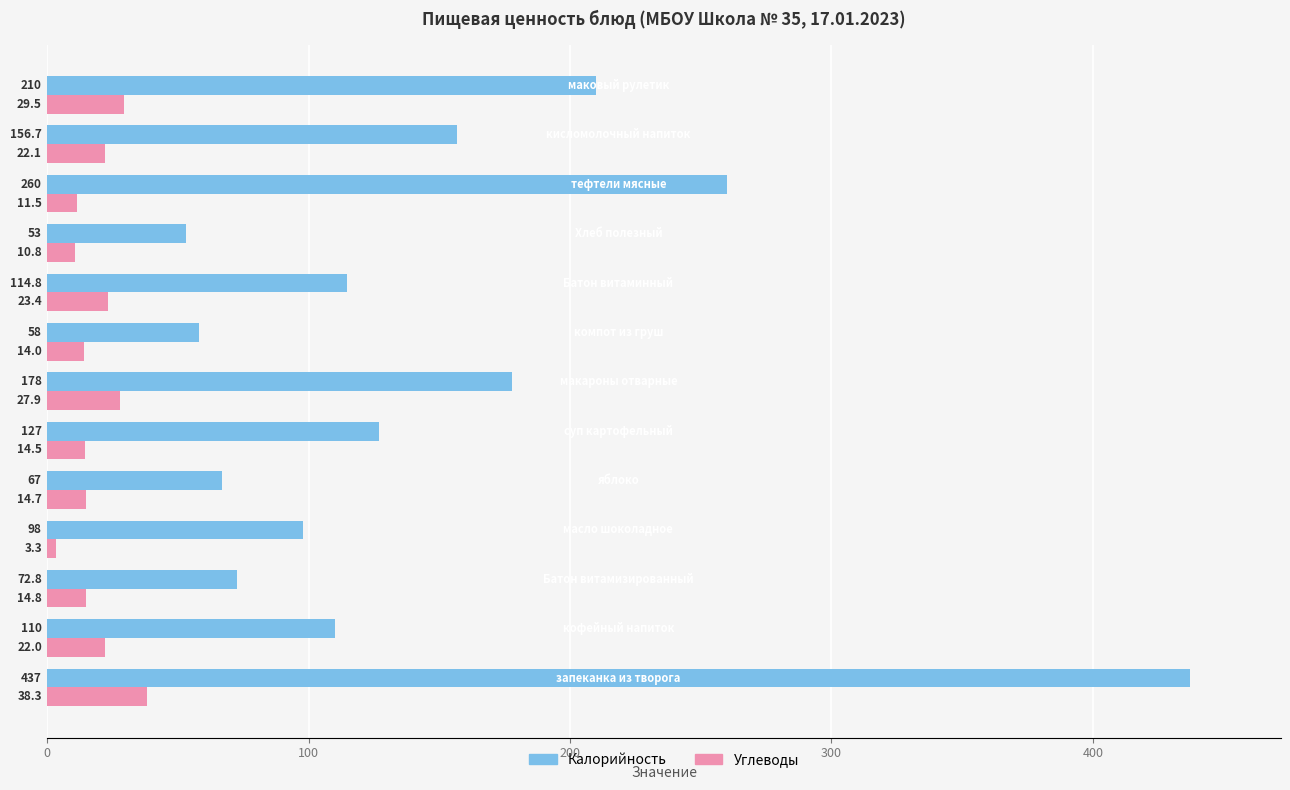

What is the difference between the maximum and minimum values in the Калорийность series?

384.0